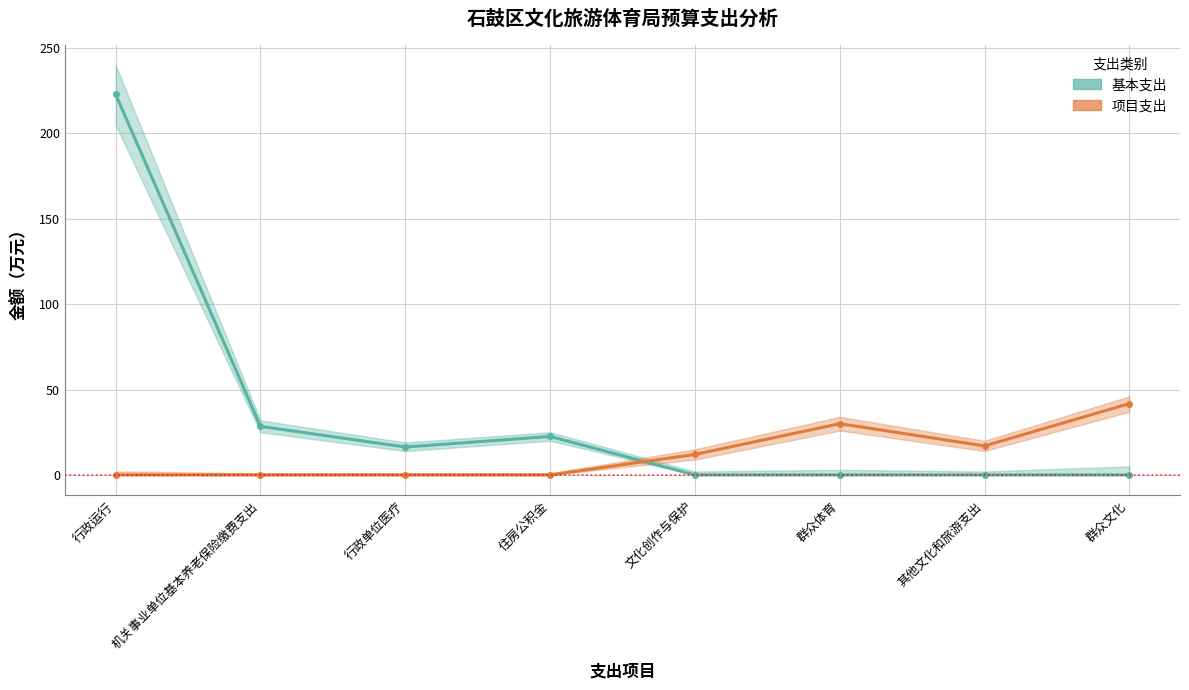

What is the label of the 3rd point from the left?

行政单位医疗